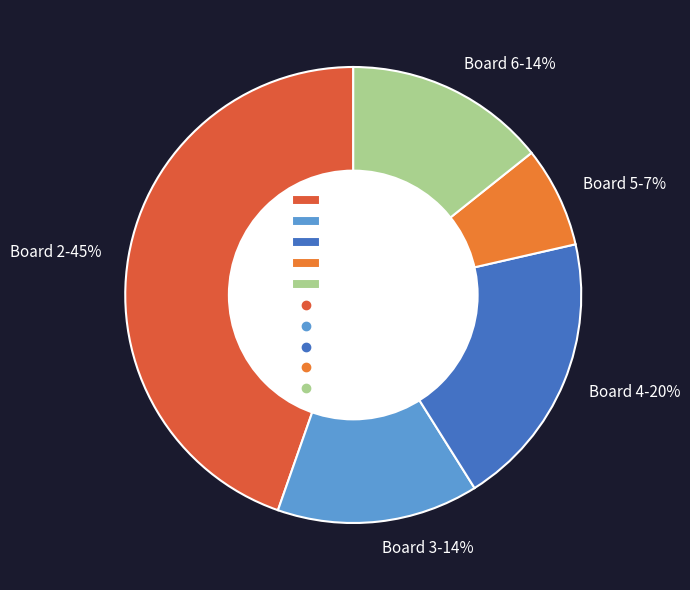

To the nearest percent, what percentage of the pie is Board 3-14%?

14%